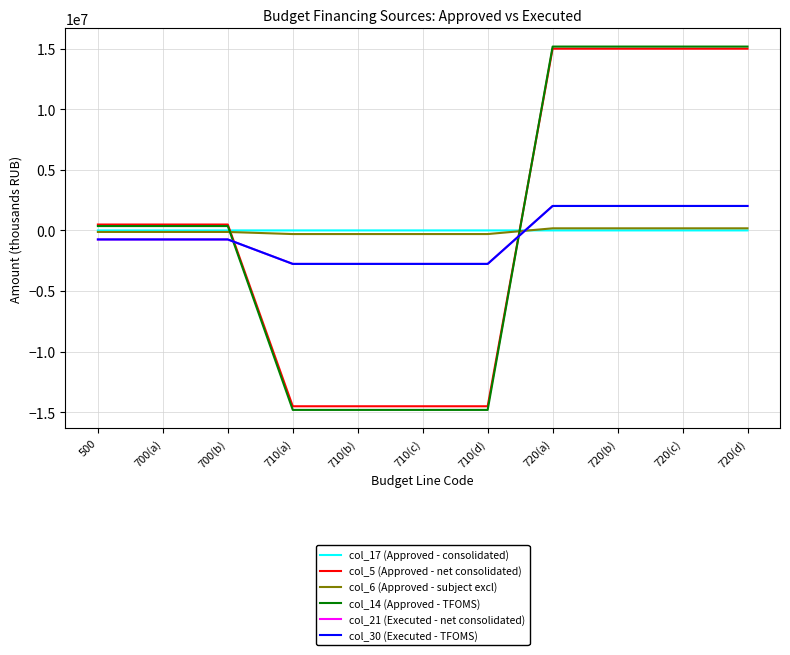

What is the difference between the col_5 (Approved - net consolidated) values at 700(b) and 710(c)?

15002200.0